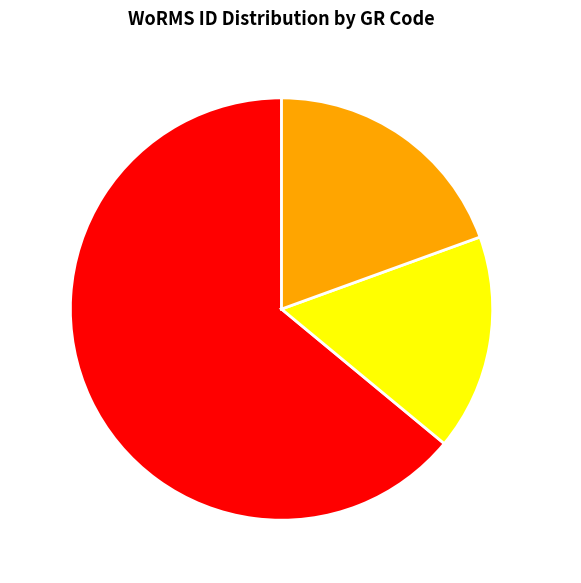

Which category has the smallest portion of the pie?

ECC021